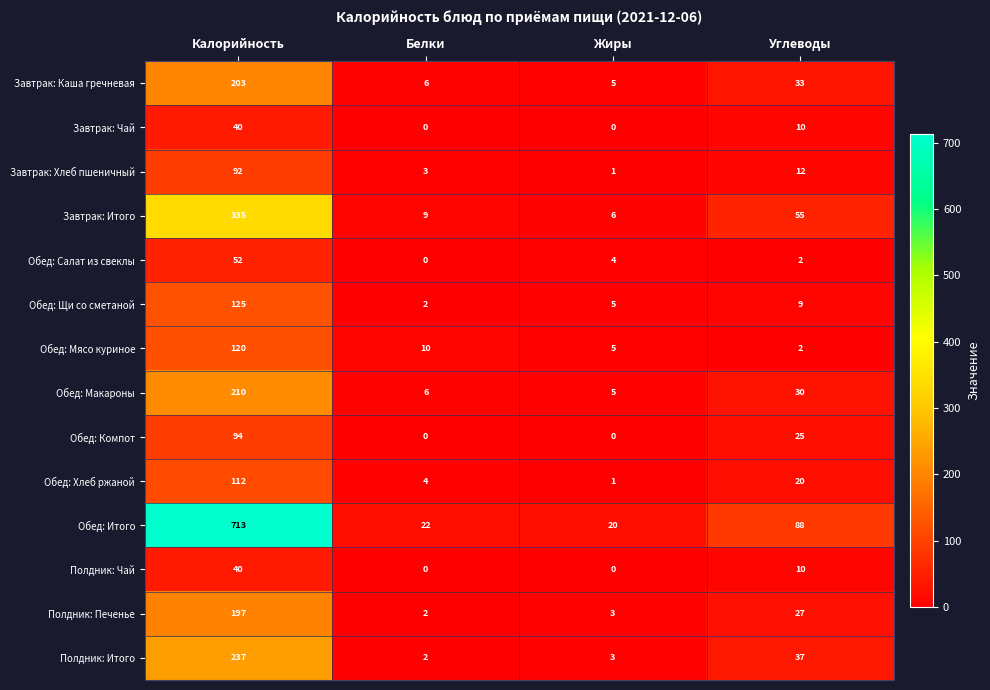

Which series has the largest total across all categories?

Обед: Итого